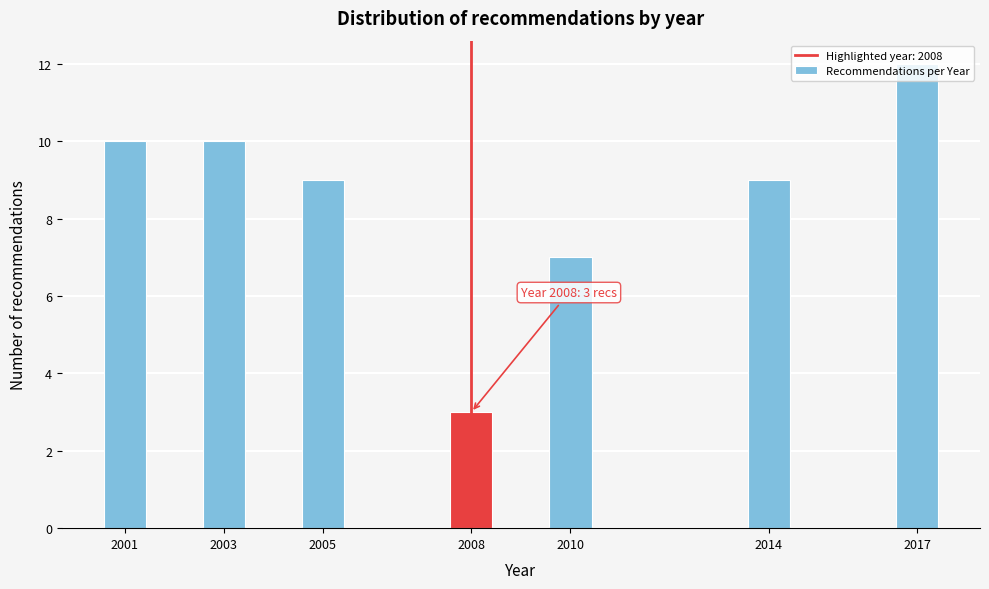

What is the smallest value displayed?

3